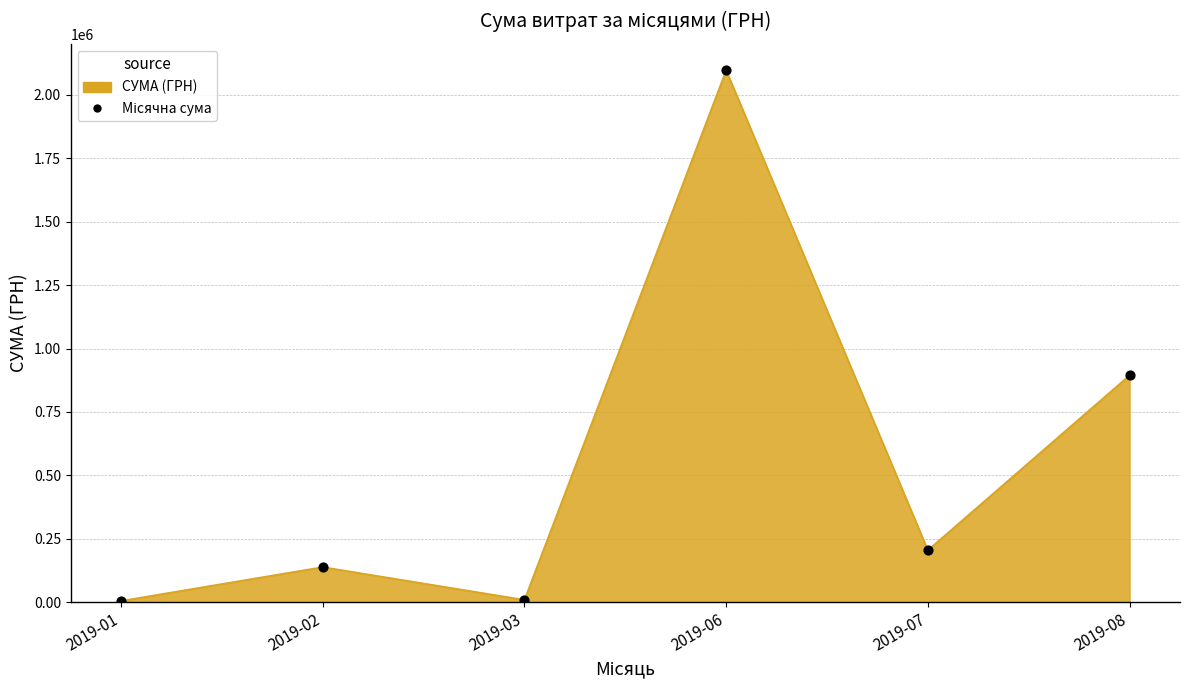

What is the change in value from 2019-03 to 2019-07?

+195629.6